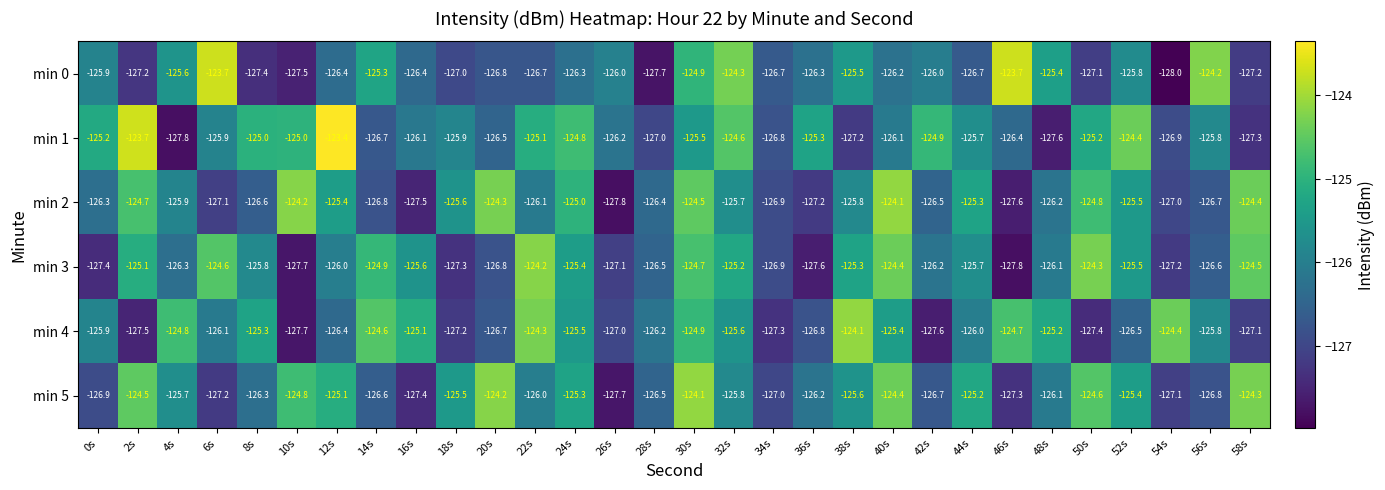

The value of min 3 at 34s is -68.0. True or false?

False